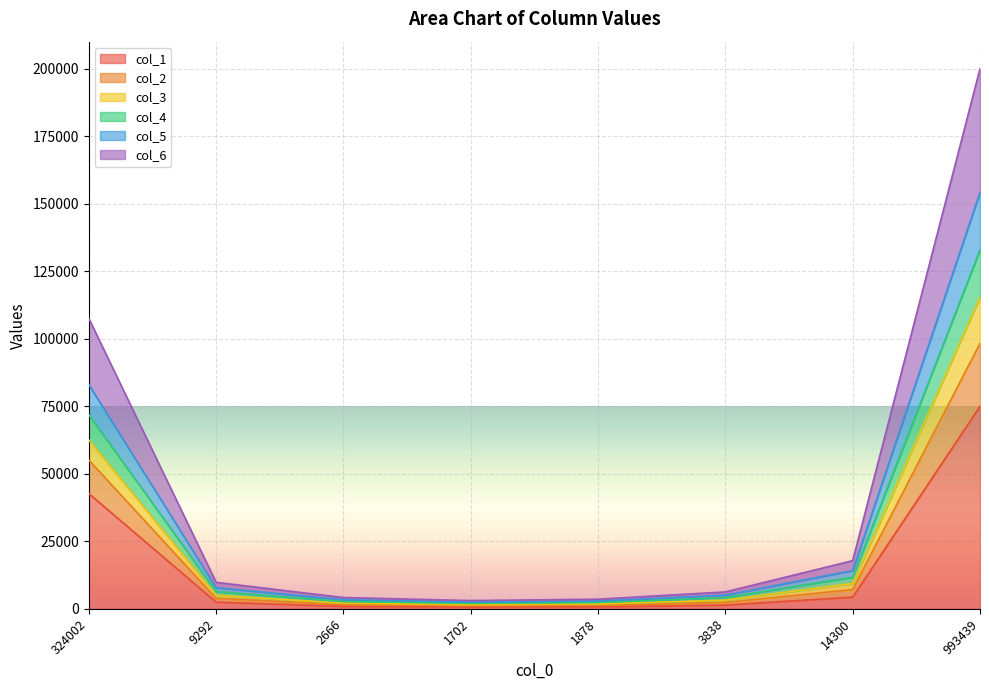

What are all the series names shown in the legend?

col_1, col_2, col_3, col_4, col_5, col_6